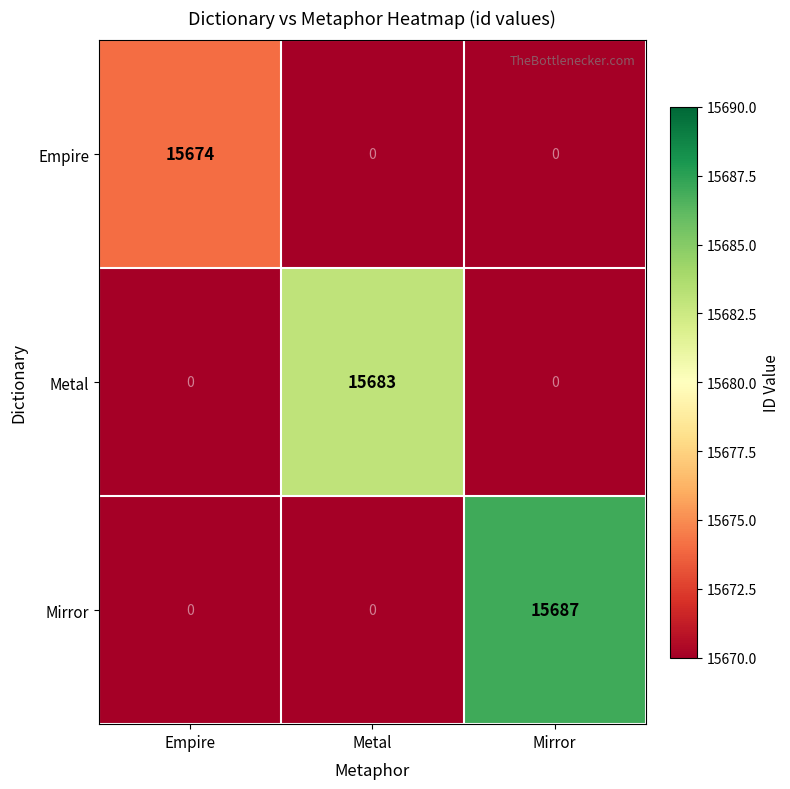

Reading right to left, extract all data points from this chart.

Empire: Mirror=0	Metal=0	Empire=15674
Metal: Mirror=0	Metal=15683	Empire=0
Mirror: Mirror=15687	Metal=0	Empire=0